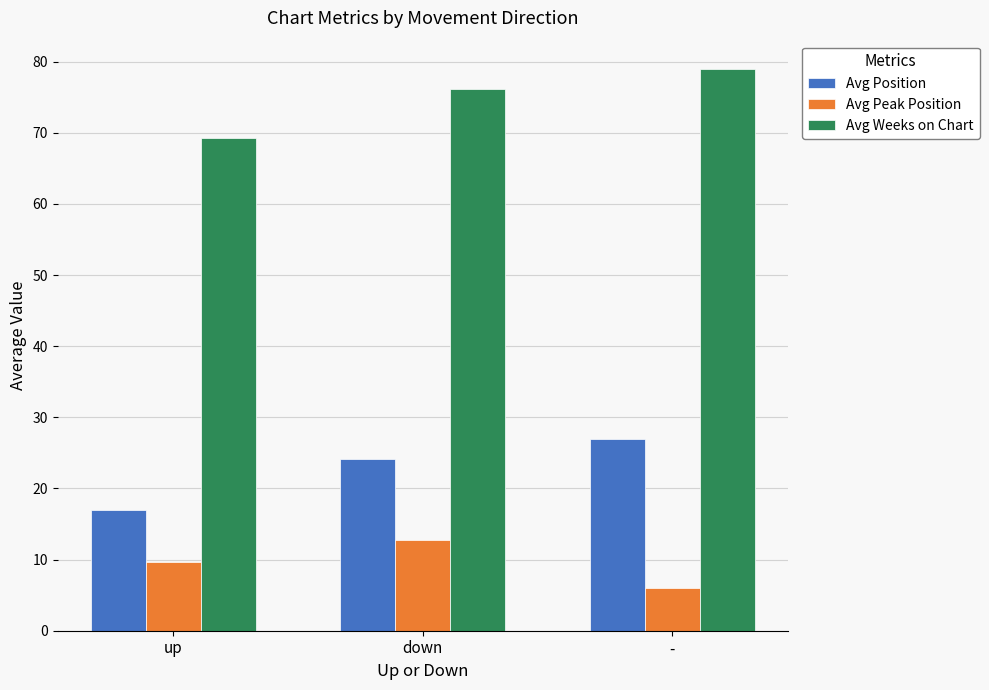

Between up and down, which series saw the biggest shift?

Avg Position